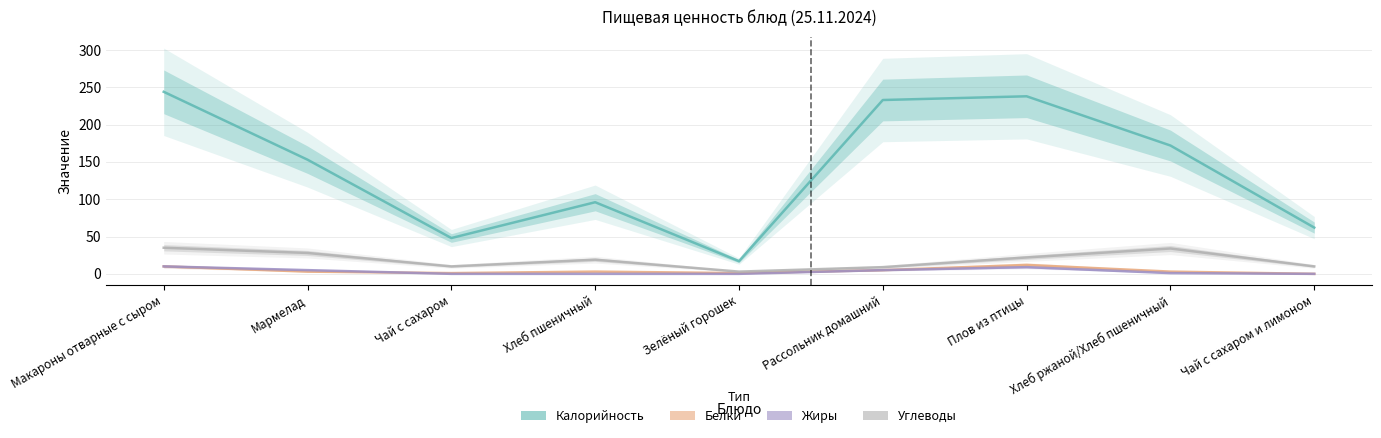

What is the value of the Жиры point at the 6th from the left?

5